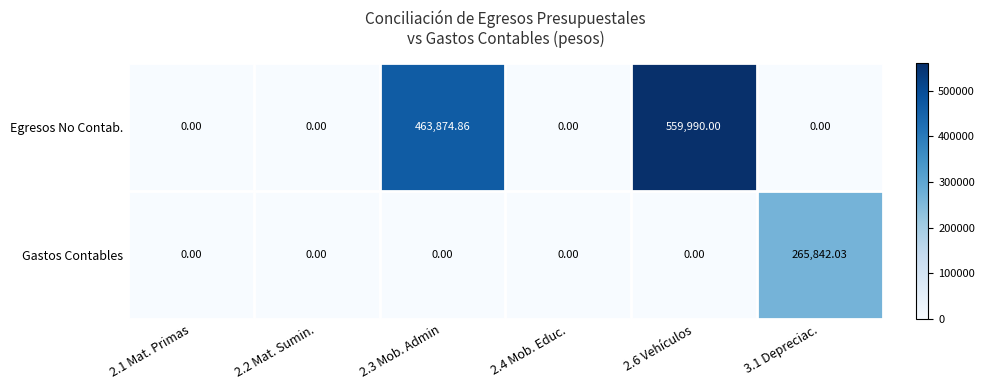

Rank the series by their maximum value, from lowest to highest.

Gastos Contables, Egresos No Contab.